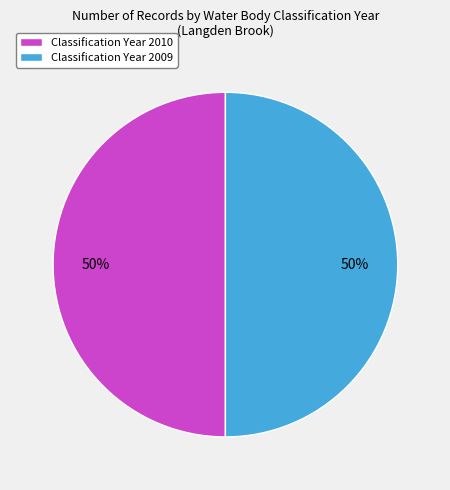

What percentage is the Classification Year 2009 slice, to the nearest percent?

50%